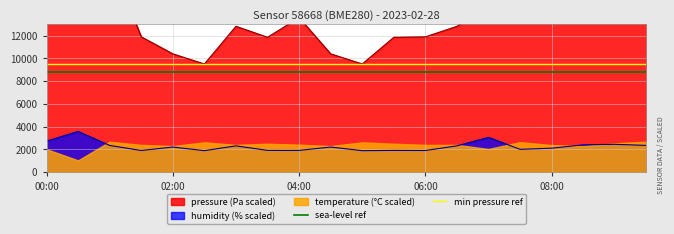

The humidity (% scaled) series shows 1451.7 at 00:00. True or false?

False